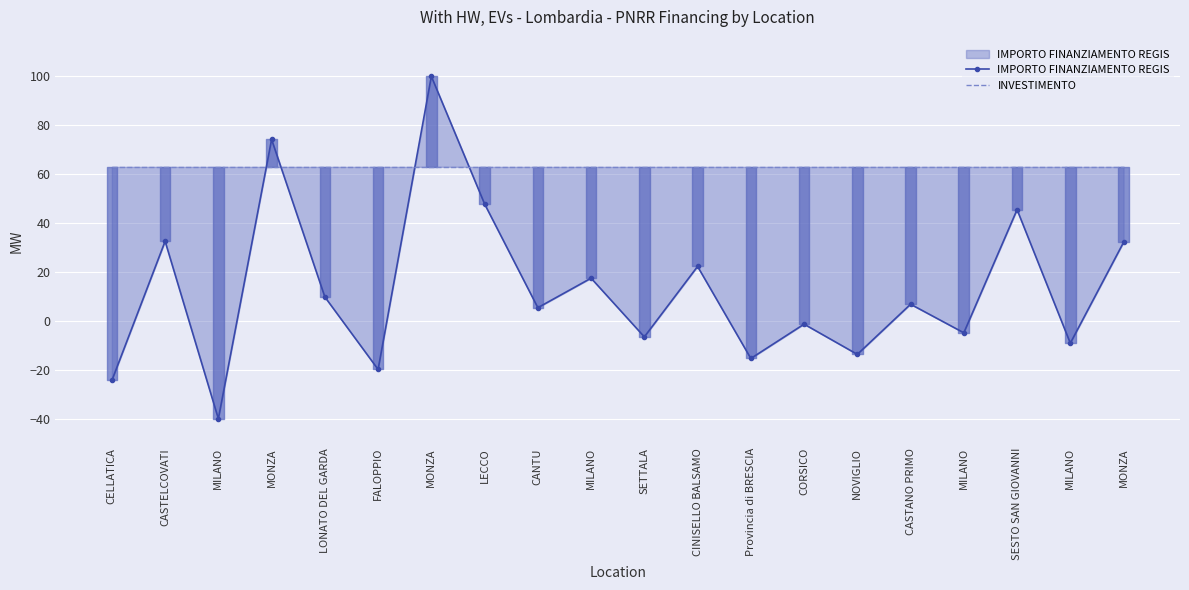

What is the label of the 10th point from the left?

MILANO